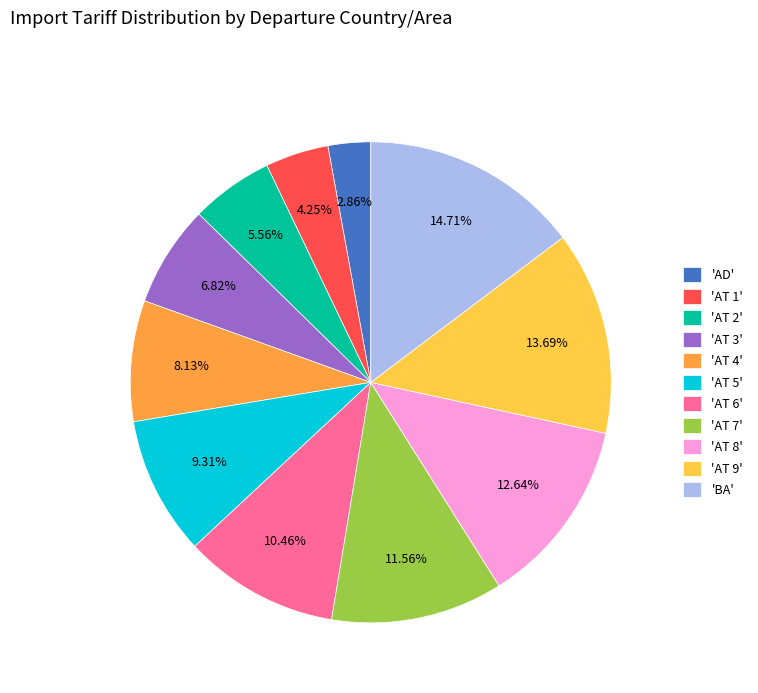

Do 'AT 2' and 'AT 8' together represent more than half of the pie?

No